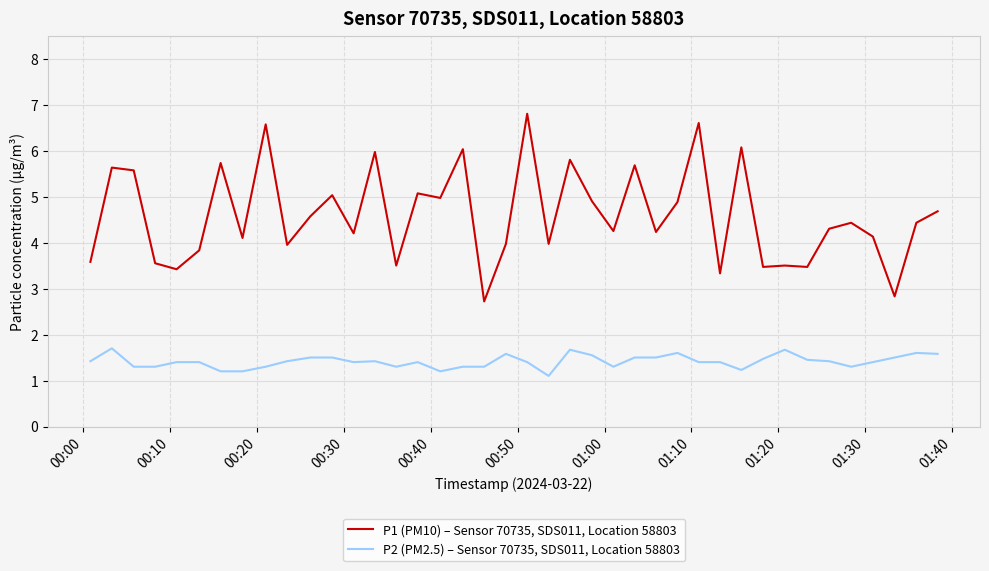

Which series has the largest total across all categories?

P1 (PM10) – Sensor 70735, SDS011, Location 58803